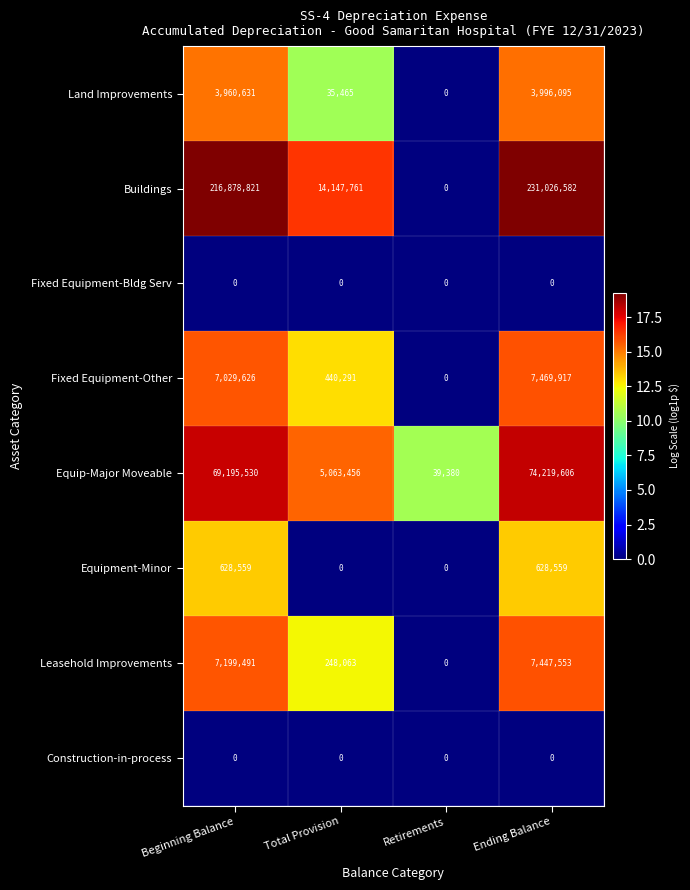

True or false: Buildings has a value of 74374982 at Retirements.

False